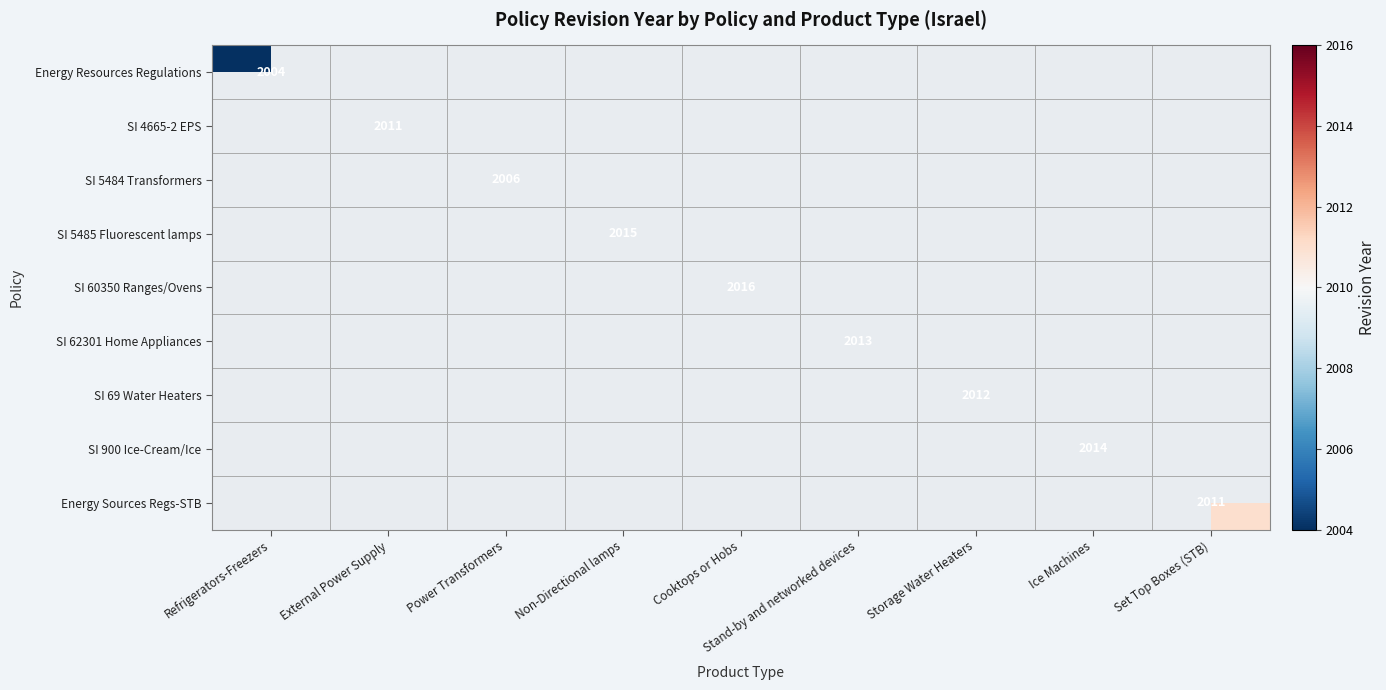

What is the minimum value shown in the chart?

2004.0